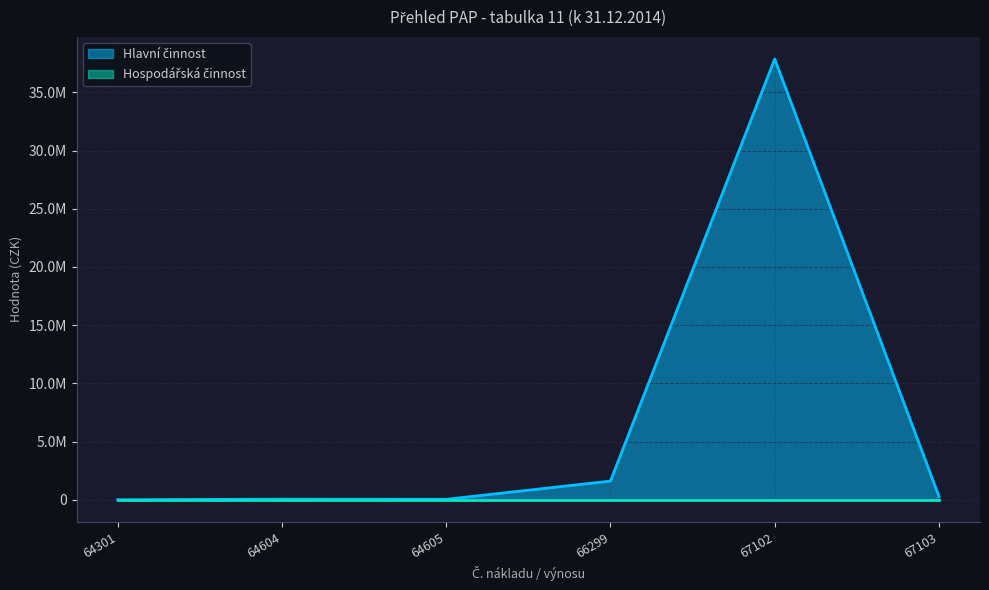

What is the value of the 5th point from the left?

37870881.8